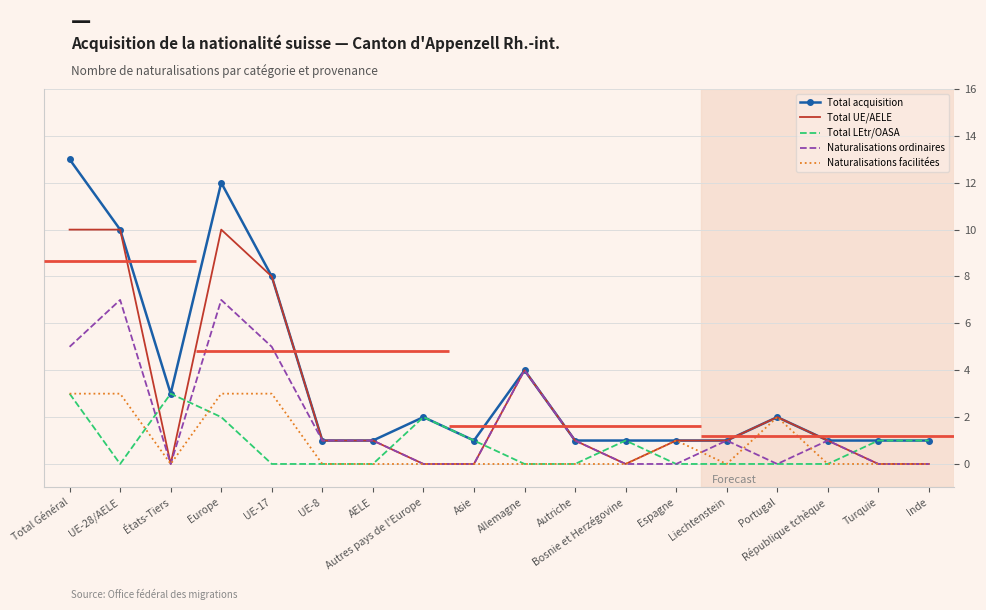

What is the label of the 5th point from the right?

Liechtenstein